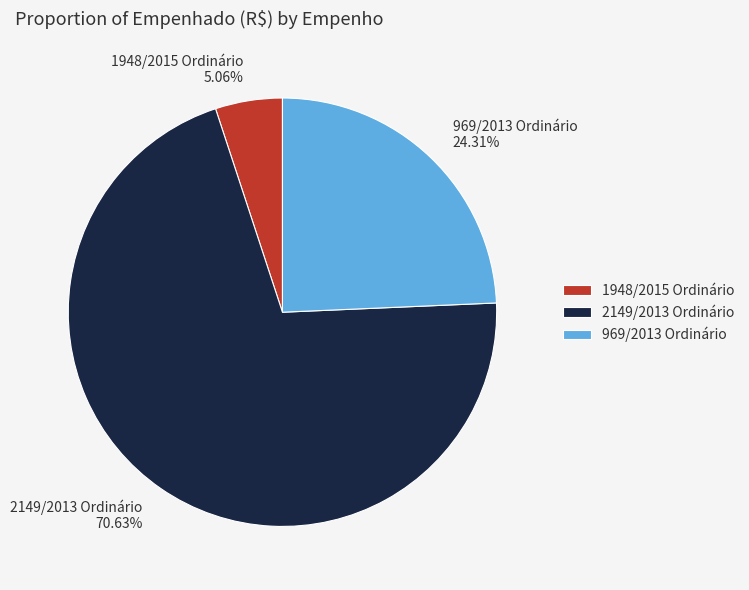

To the nearest percent, what is the difference between the 1948/2015 Ordinário and 969/2013 Ordinário slice percentages?

19%